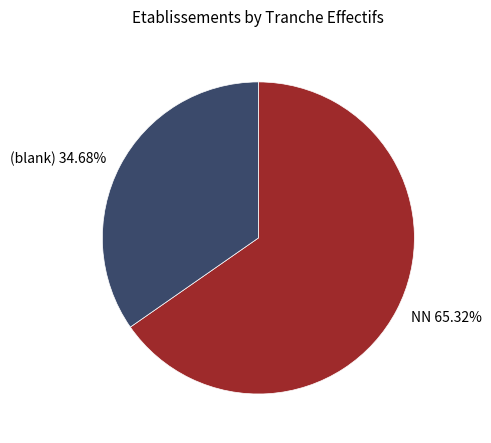

Does NN represent more than half of the total?

Yes